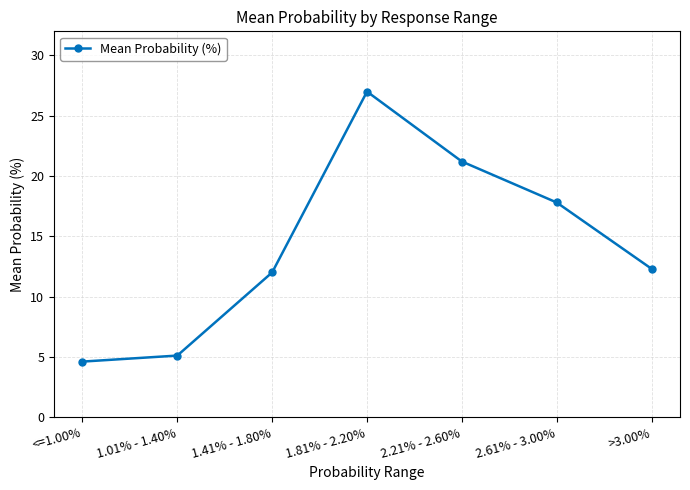

List the labels in order of value, smallest first.

<=1.00%, 1.01% - 1.40%, 1.41% - 1.80%, >3.00%, 2.61% - 3.00%, 2.21% - 2.60%, 1.81% - 2.20%